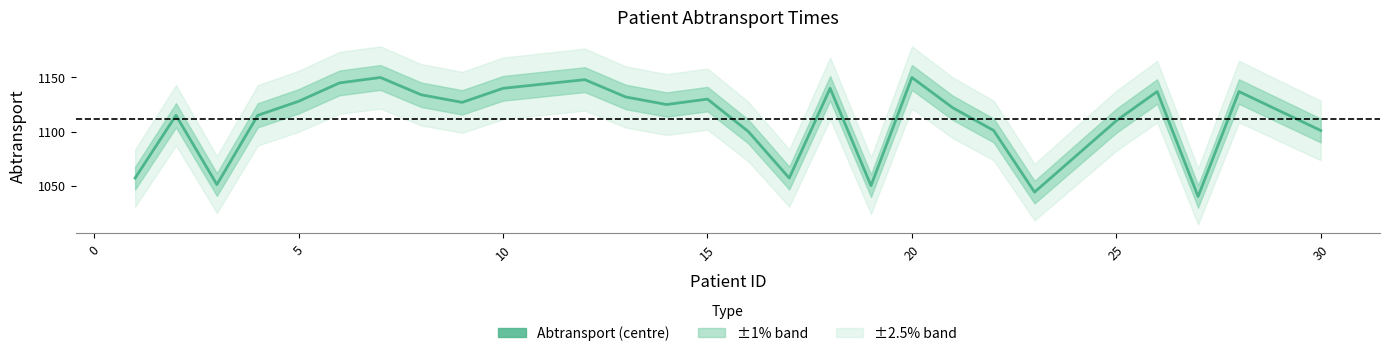

Count the number of categories in the chart.

28